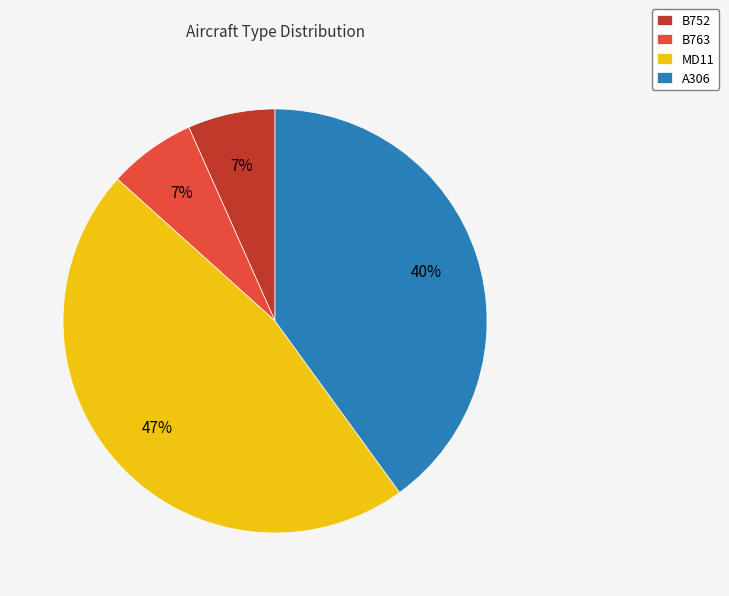

How many segments does this pie chart have?

4